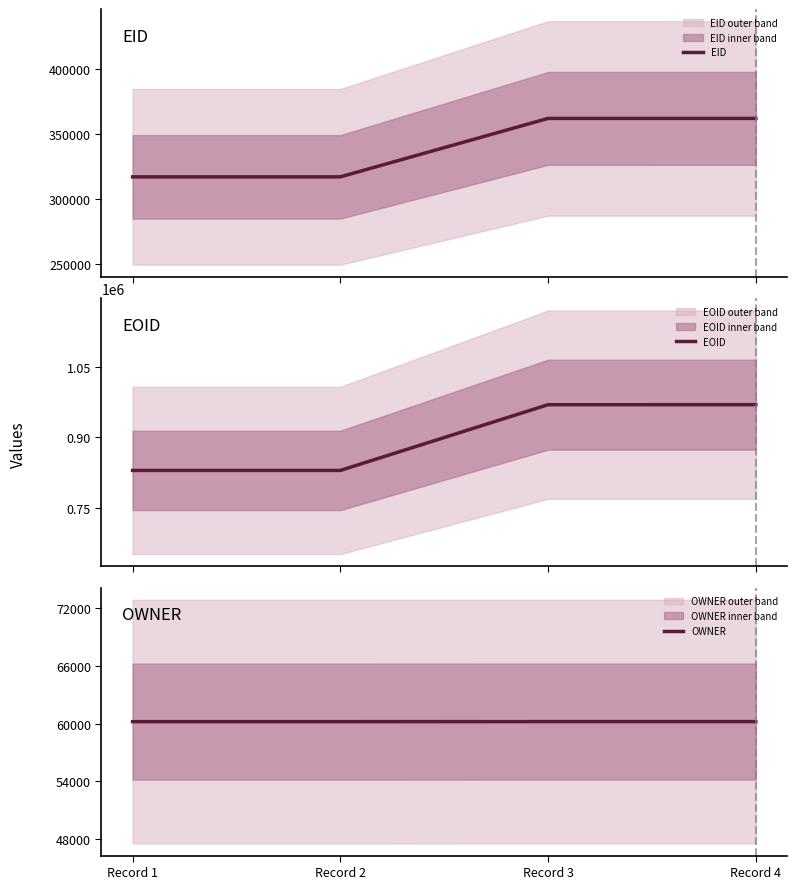

True or false: EID has a value of 317162 at Record 1.

True